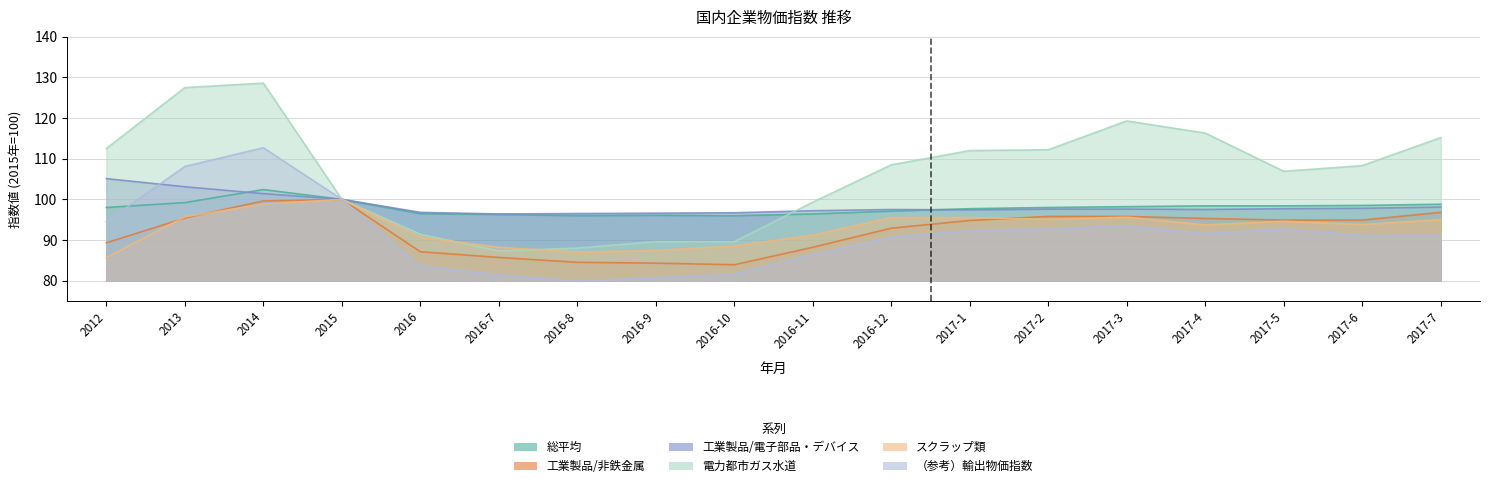

Reading left to right, extract all data points from this chart.

総平均: 98.0	99.2	102.4	100.0	96.5	96.3	96.0	96.1	96.0	96.4	97.1	97.7	98.0	98.2	98.4	98.4	98.5	98.8
工業製品/非鉄金属: 89.3	95.4	99.6	100.0	87.1	85.7	84.5	84.3	83.9	88.2	92.9	94.8	95.8	95.8	95.3	94.9	94.9	96.8
工業製品/電子部品・デバイス: 105.1	103.1	101.4	100.0	96.8	96.4	96.5	96.6	96.7	97.2	97.5	97.4	97.6	97.6	97.5	97.7	97.8	98.1
電力都市ガス水道: 112.5	127.5	128.6	100.0	91.4	87.3	88.0	89.6	89.6	99.3	108.5	112.0	112.2	119.3	116.3	106.9	108.3	115.2
スクラップ類: 85.7	95.7	98.8	100.0	90.7	88.2	87.0	87.4	88.5	91.2	95.5	95.5	95.1	95.6	93.7	94.6	93.8	95.0
（参考）輸出物価指数: 94.5	108.1	112.7	100.0	83.6	81.4	79.9	80.7	81.6	86.4	90.7	92.3	92.7	93.5	91.6	92.7	91.1	91.1